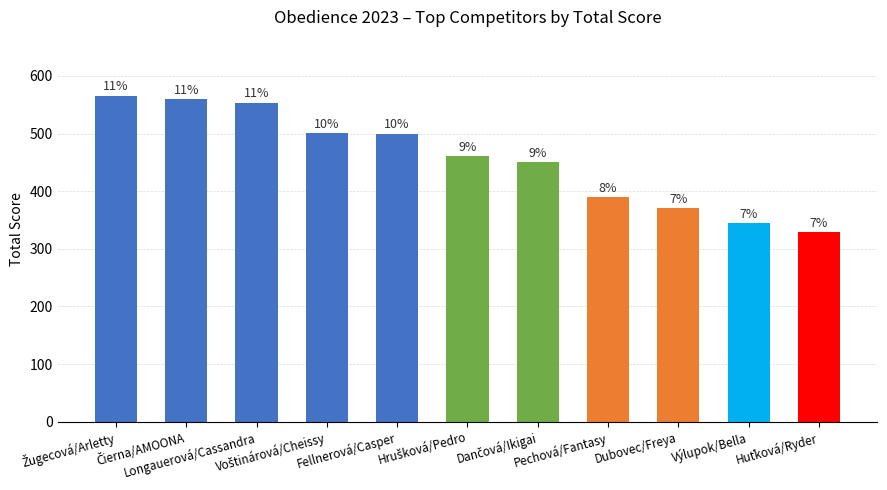

What is the change in value from Dubovec/Freya to Výlupok/Bella?

-25.8